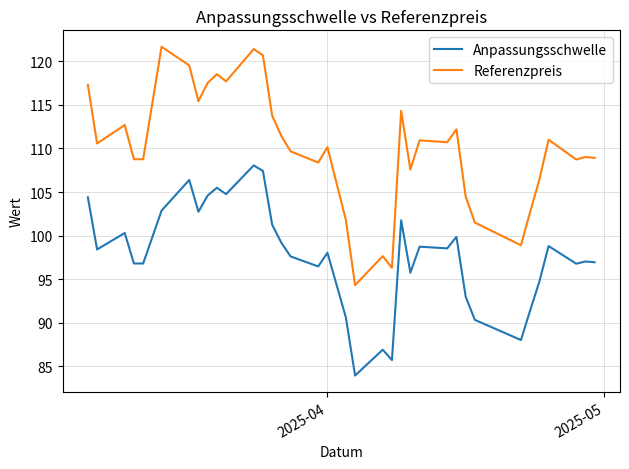

Is this an area chart (filled region under the line)?

No